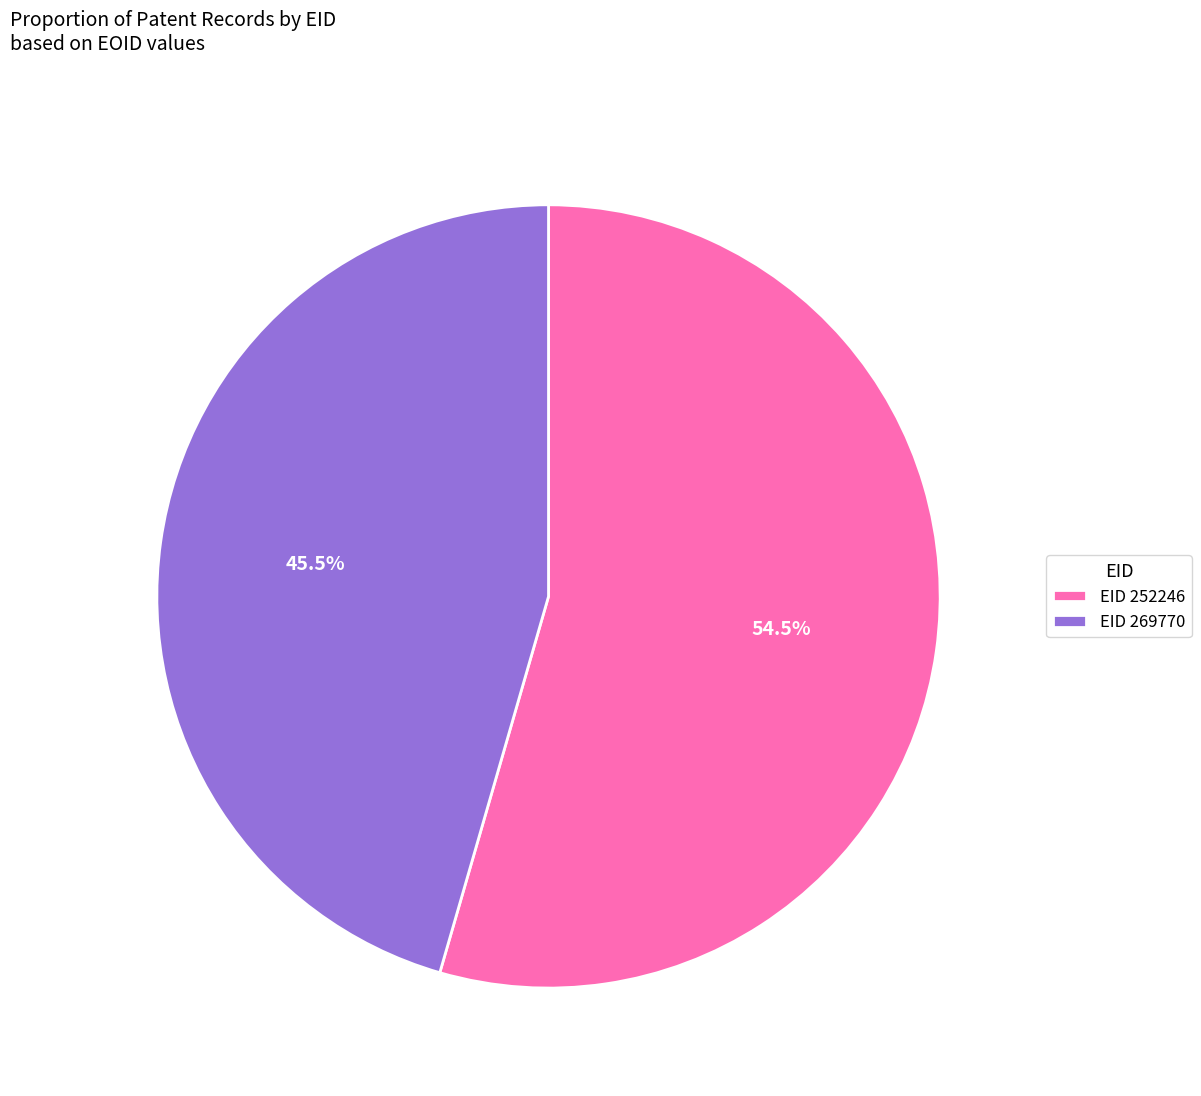

What is the ratio of the value at EID 269770 to the value at EID 252246?

0.8